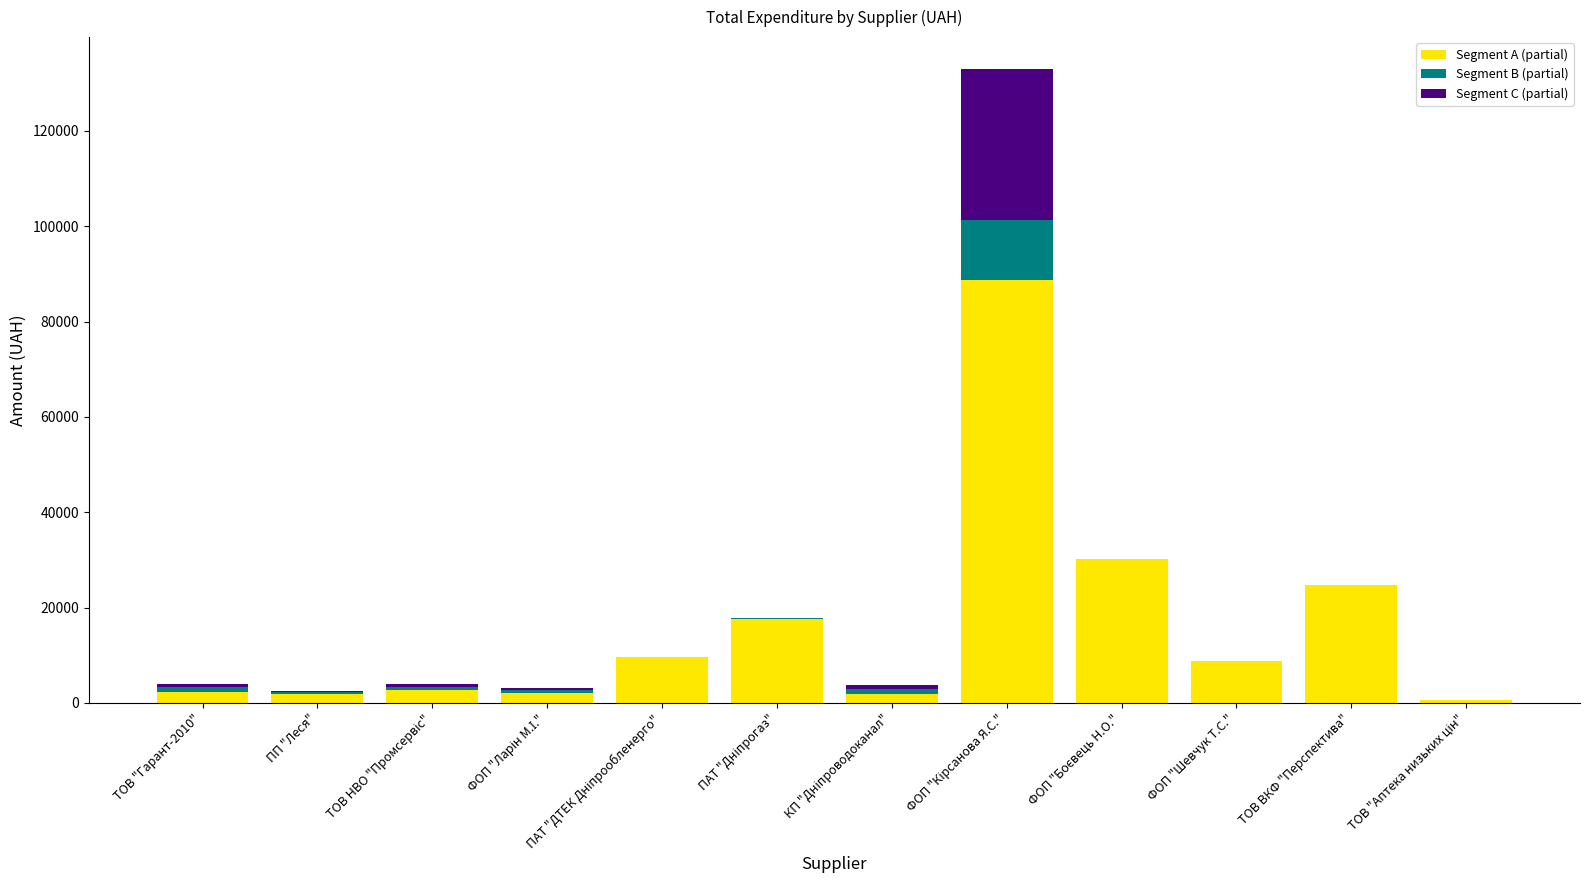

What is the total value across all series at ФОП "Шевчук Т.С."?

8900.0